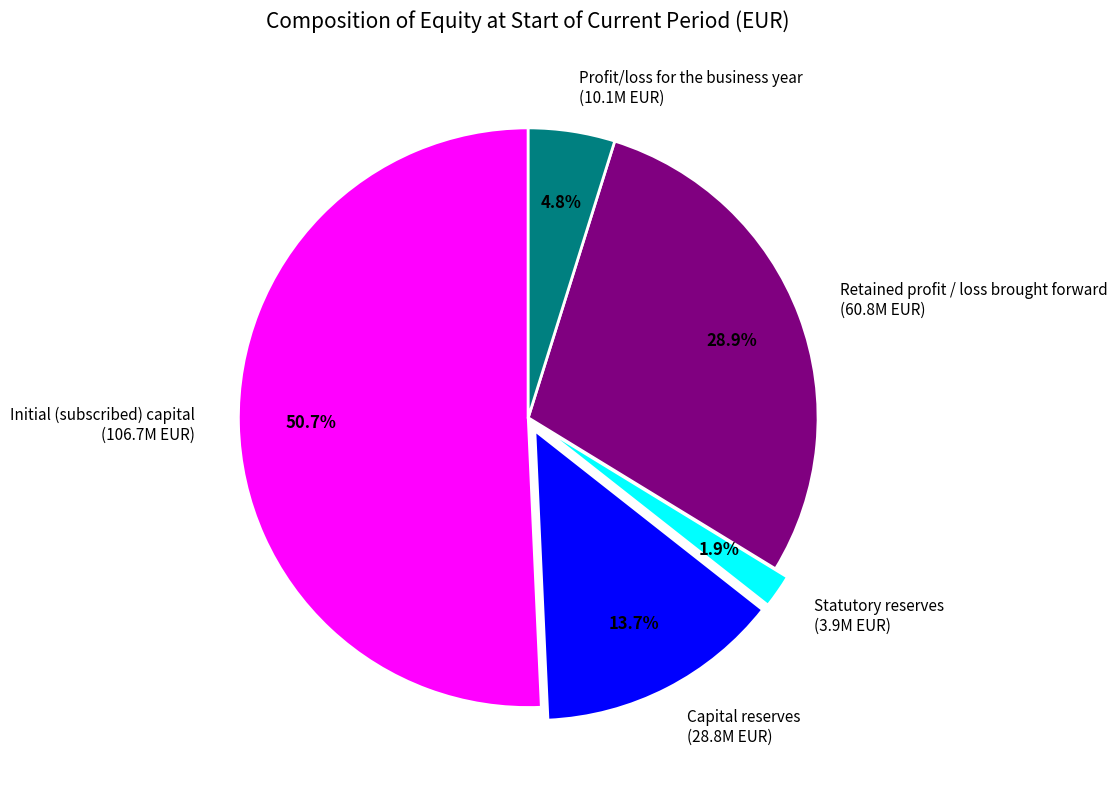

What percentage is the Profit/loss for the business year slice, to the nearest percent?

5%